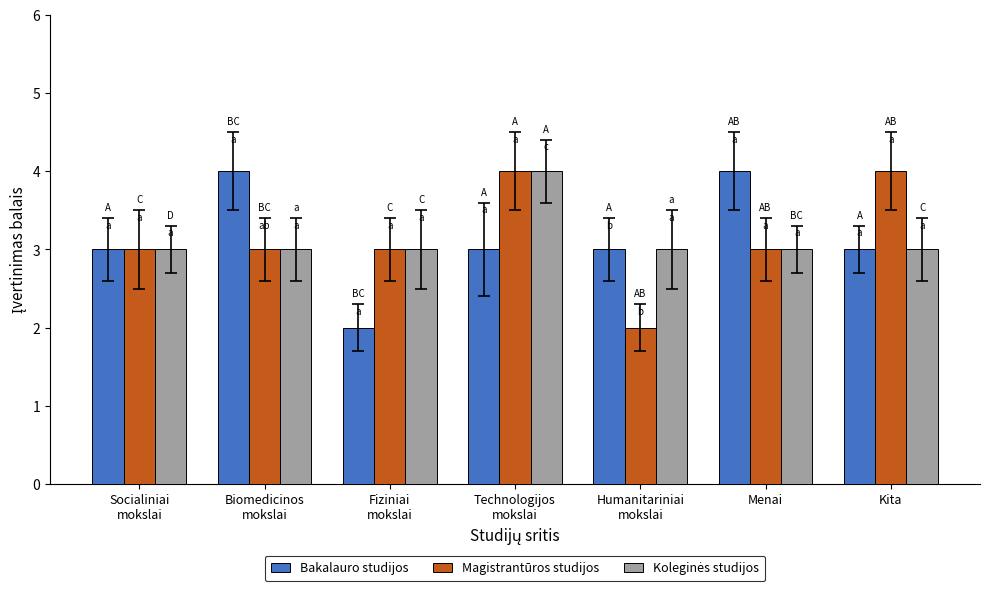

What is the average value of the Magistrantūros studijos series?

3